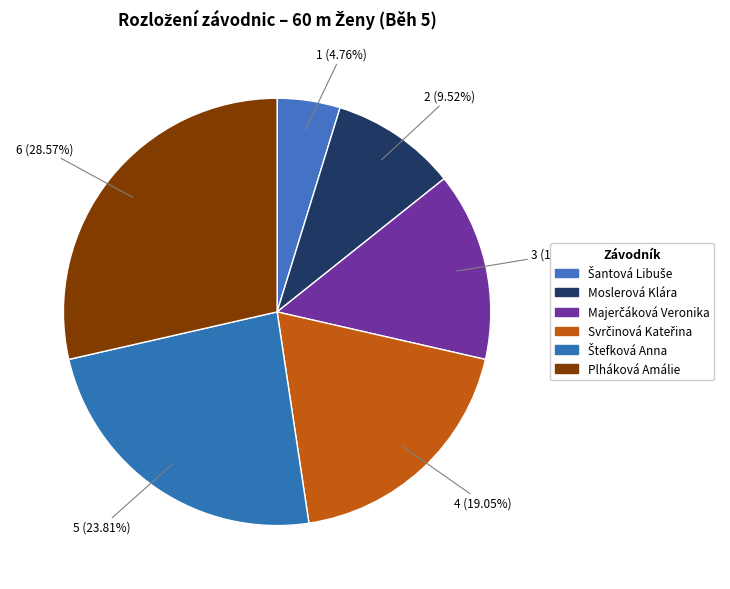

To the nearest percent, what percentage of the pie is Svrčinová Kateřina?

19%